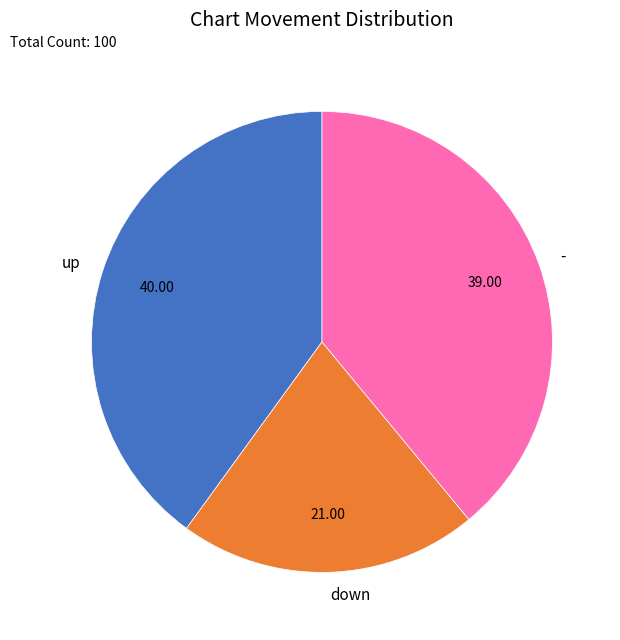

How many slices are in this pie chart?

3